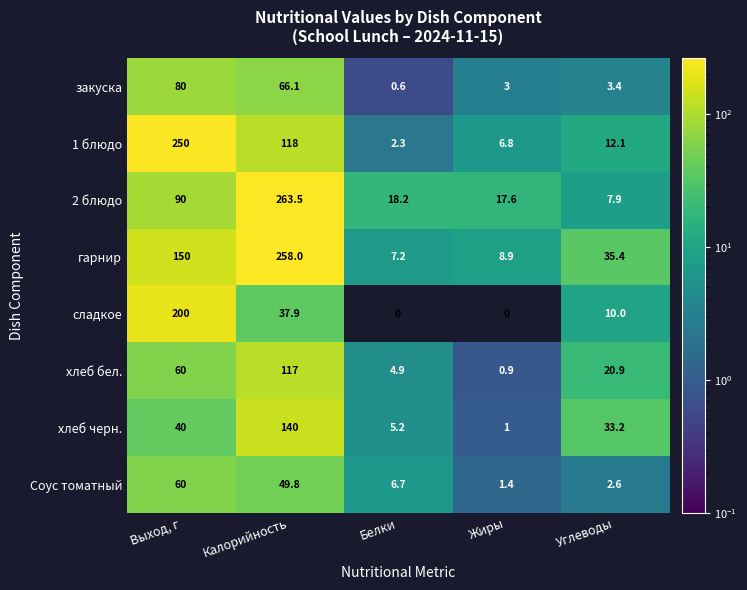

At which label does Соус томатный reach its minimum?

Жиры